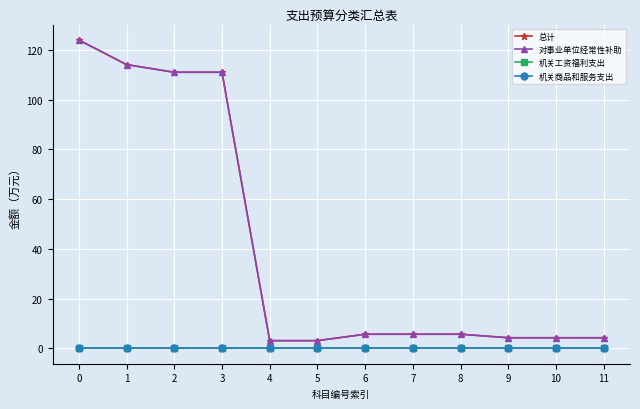

List the labels in order of 对事业单位经常性补助 value, largest first.

0, 1, 2, 3, 6, 7, 8, 9, 10, 11, 4, 5